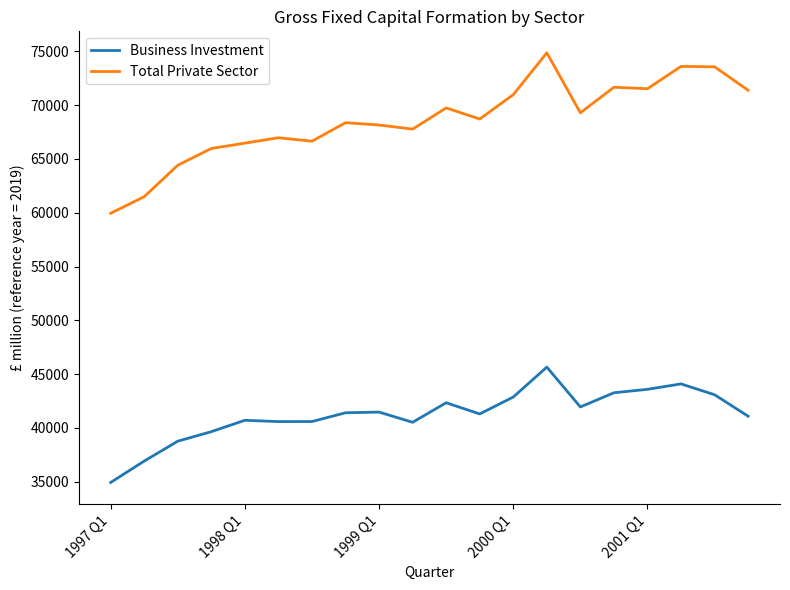

List the series in order of their overall mean, highest first.

Total Private Sector, Business Investment